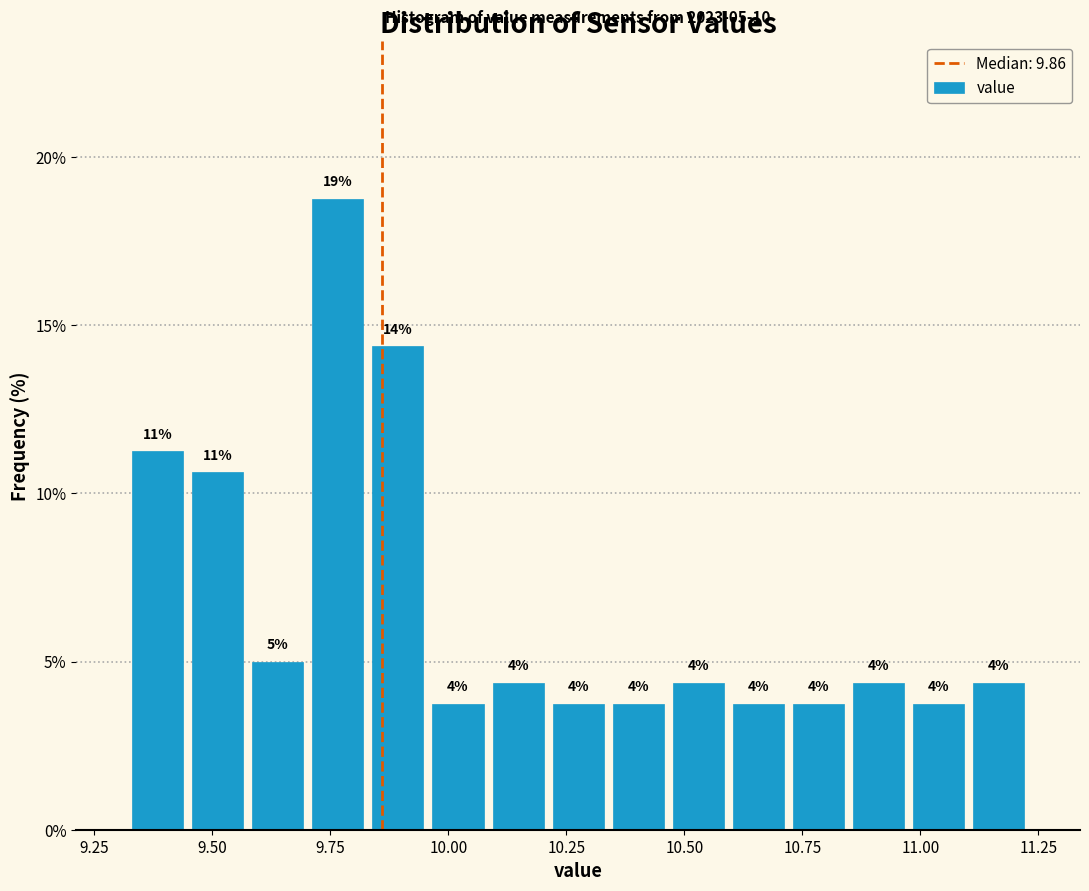

Around what value on the x-axis is the tallest bar? Give the approximate position of its centre, as read against the axis.

9.75